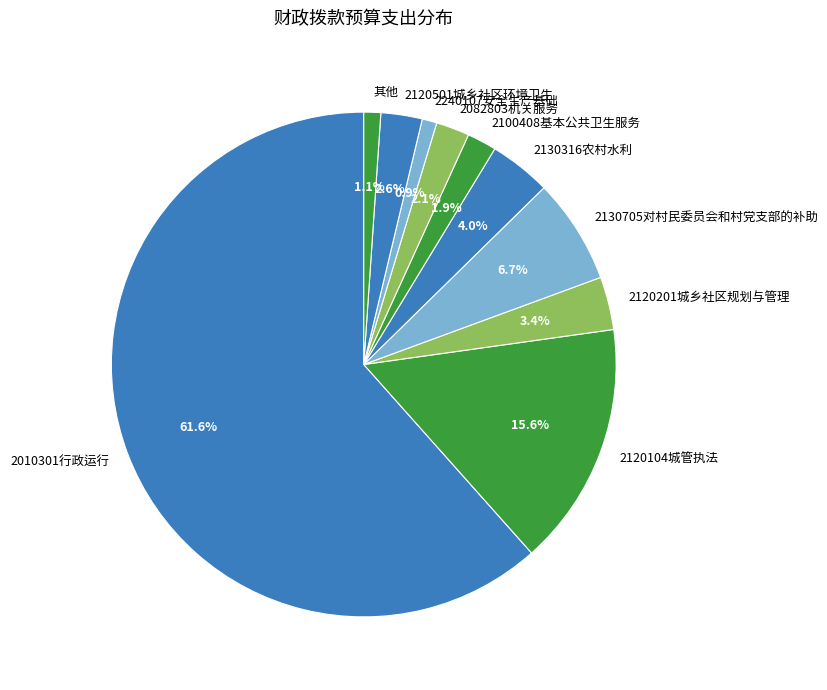

Does any single category account for the majority?

Yes